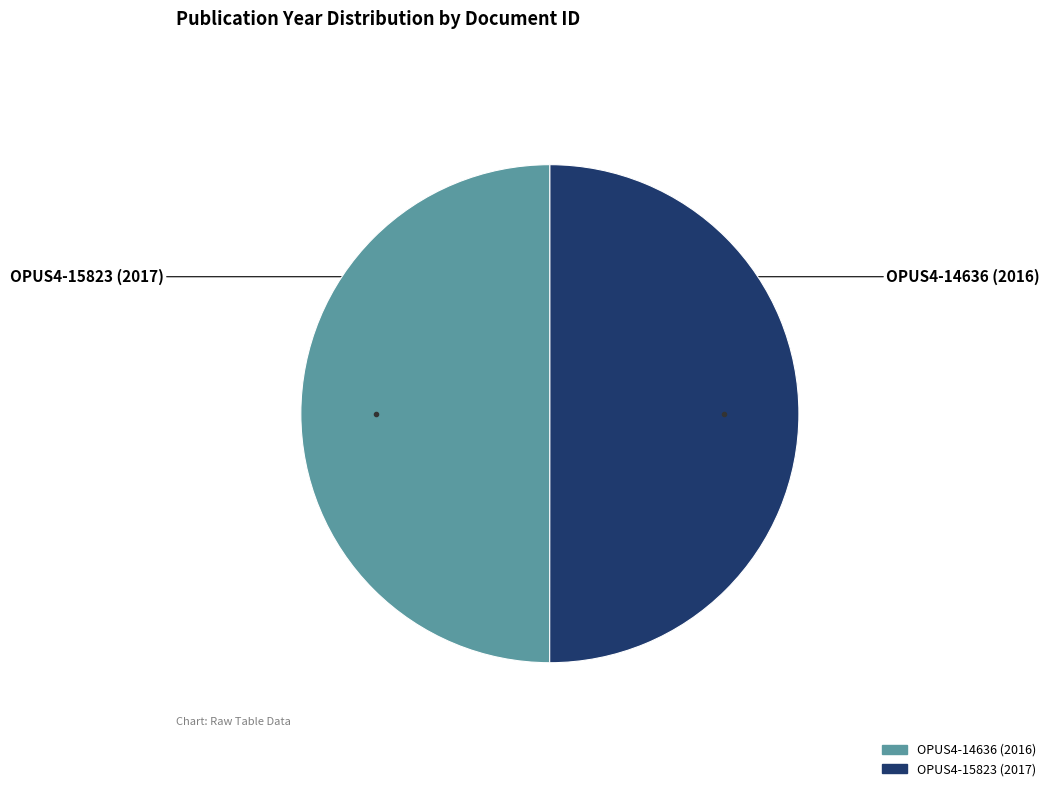

True or false: OPUS4-14636 accounts for 57% of the total.

False